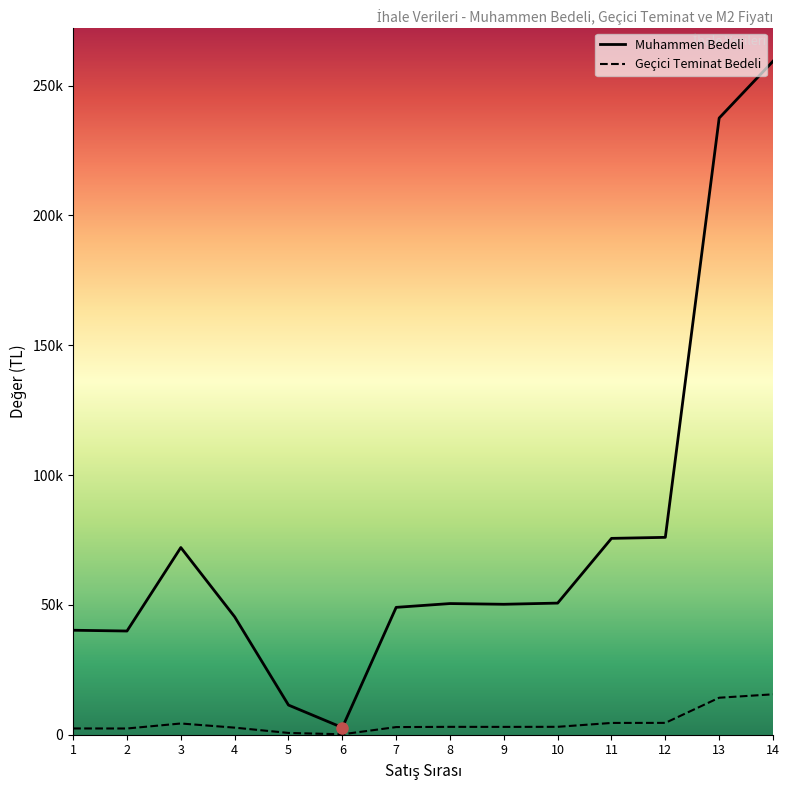

Reading left to right, transcribe all the data shown in this chart.

Muhammen Bedeli: 1=40232	2=39933	3=72083	4=45408	5=11418	6=2754	7=49046	8=50507	9=50232	10=50685	11=75610	12=76005	13=237464	14=259350
Geçici Teminat Bedeli: 1=2414	2=2396	3=4325	4=2725	5=686	6=166	7=2943	8=3031	9=3014	10=3042	11=4537	12=4561	13=14248	14=15561